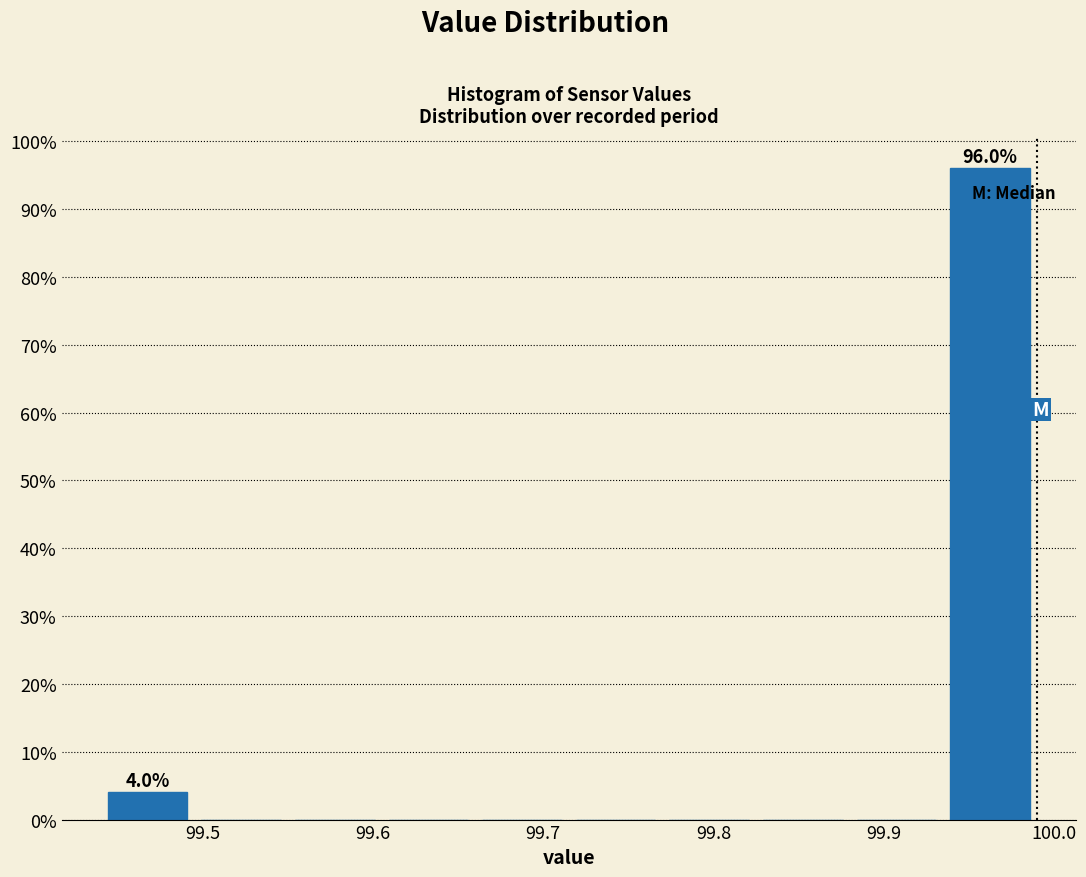

Which range on the x-axis has the tallest bar?

99.935 to 99.990